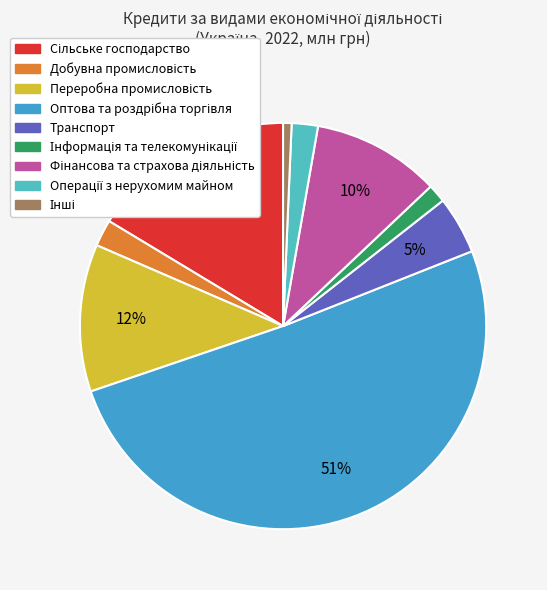

What percentage is the Оптова та роздрібна торгівля slice, to the nearest percent?

51%